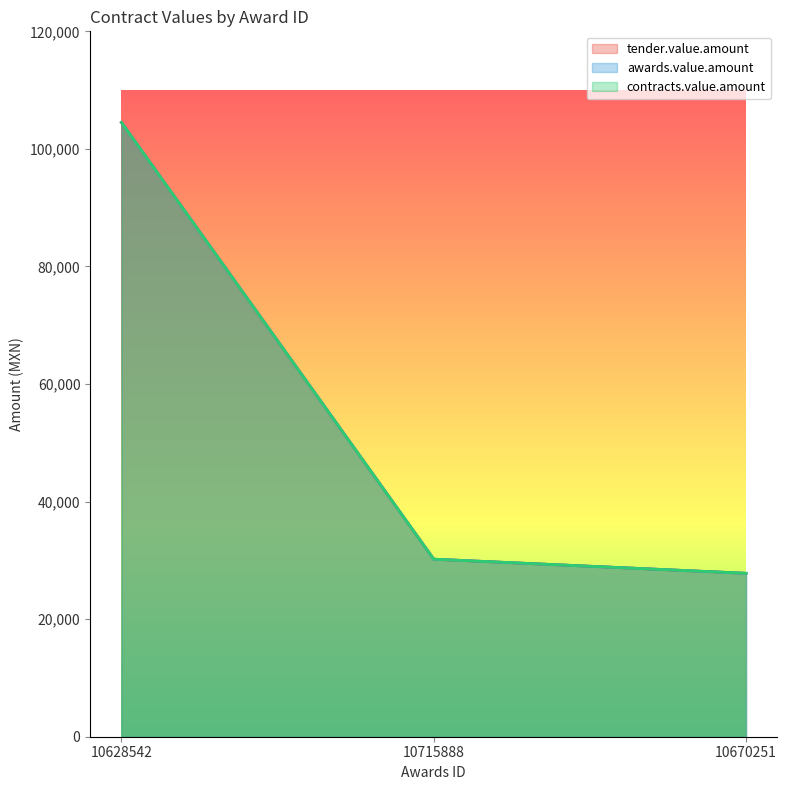

At 10628542, list the series in order from largest to smallest.

tender.value.amount, awards.value.amount, contracts.value.amount